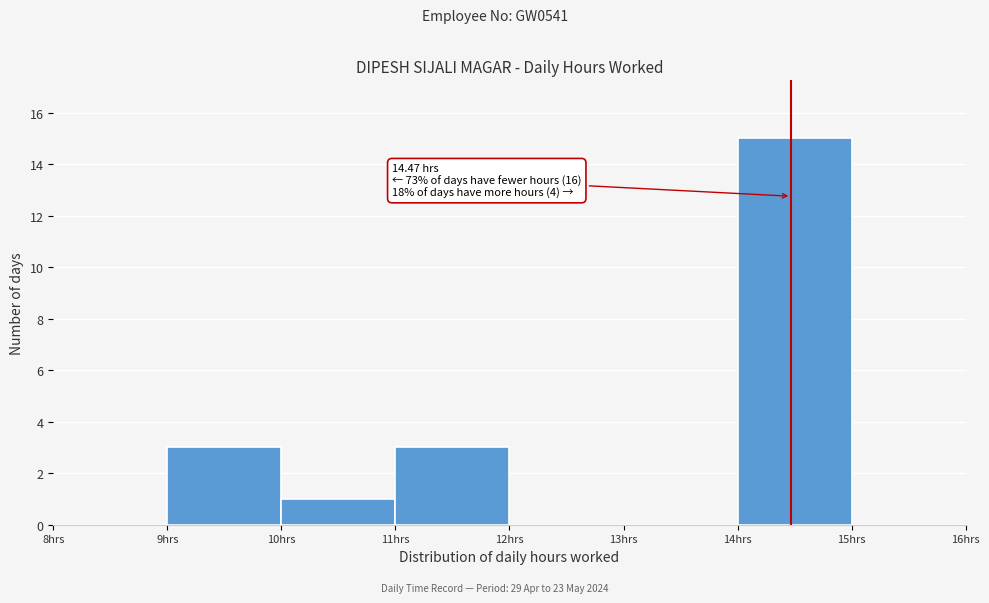

Over which range of the x-axis is the bar tallest?

14 to 15